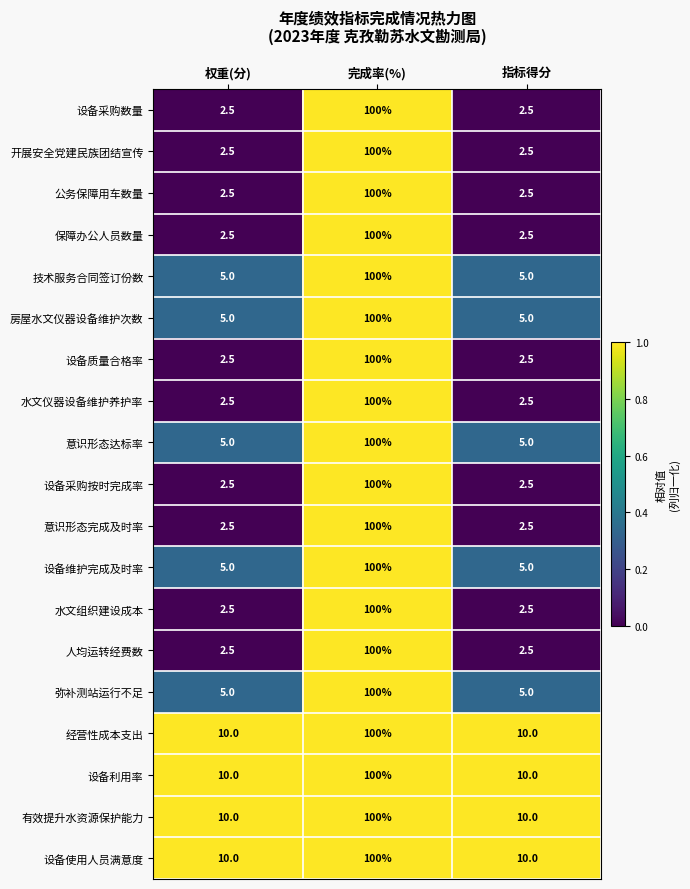

At which category is the sum across all series the highest?

完成率(%)